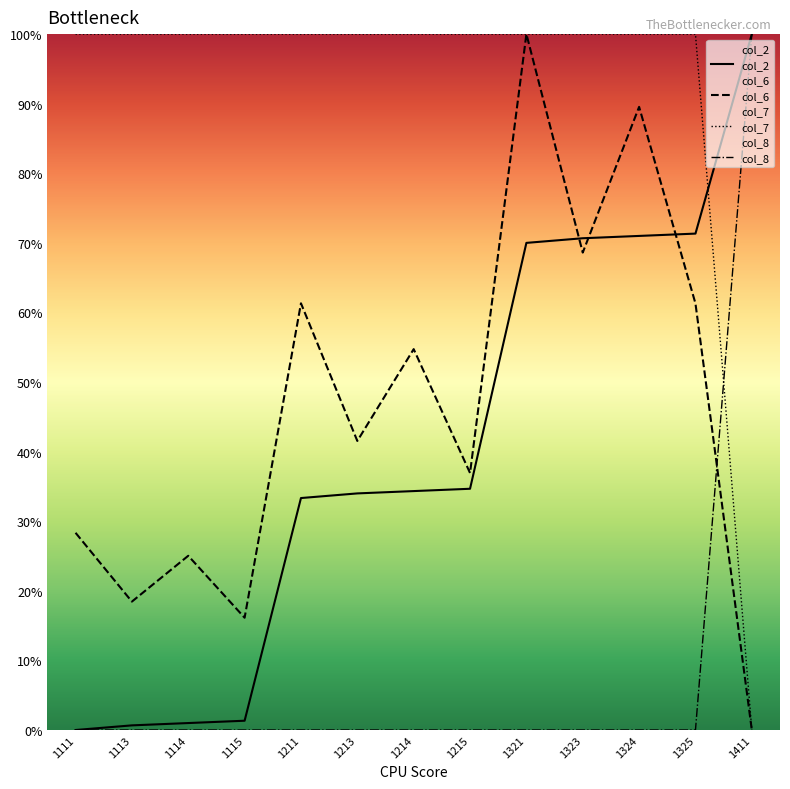

Reading left to right, extract all data points from this chart.

col_2: 0.0	0.7	1.0	1.3	33.3	34.0	34.3	34.7	70.0	70.7	71.0	71.3	100.0
col_7: 100.0	100.0	100.0	100.0	100.0	100.0	100.0	100.0	100.0	100.0	100.0	100.0	0.0
col_8: 0.0	0.0	0.0	0.0	0.0	0.0	0.0	0.0	0.0	0.0	0.0	0.0	100.0
col_6: 28.3	18.5	25.0	16.1	61.3	41.5	54.7	36.9	100.0	68.6	89.5	61.3	0.0